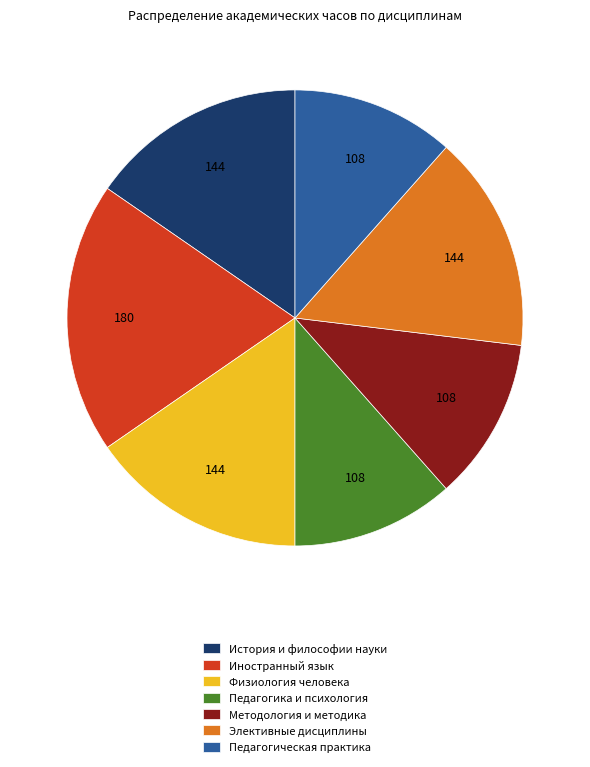

What is the largest slice in the pie chart?

Иностранный язык